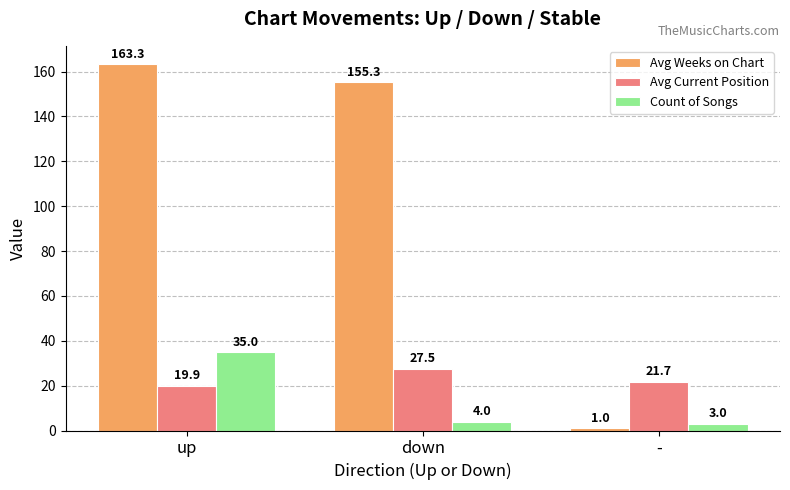

Between up and -, which series saw the biggest shift?

Avg Weeks on Chart